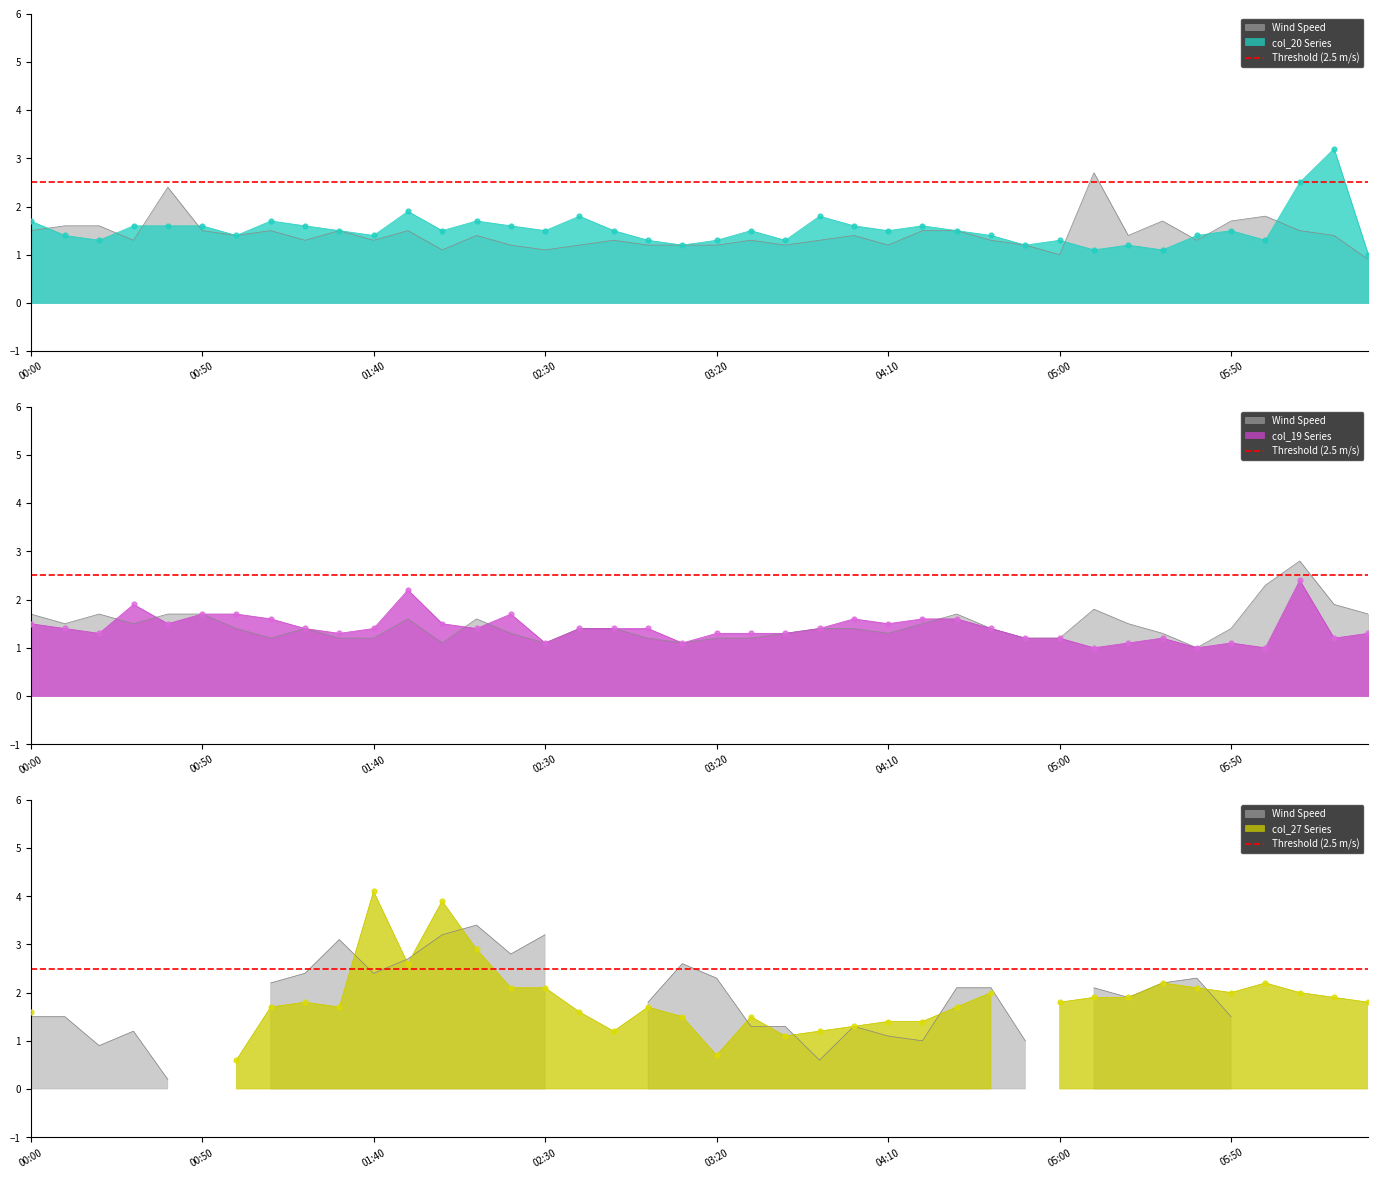

Is the value of col_19 at 00:00 greater than the value of col_20 at 17?

No